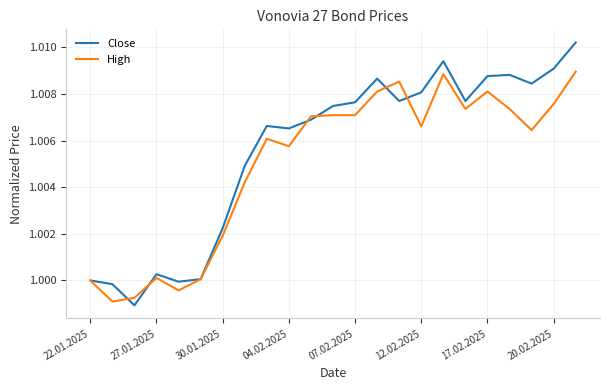

List the series in order of their overall mean, lowest first.

High, Close